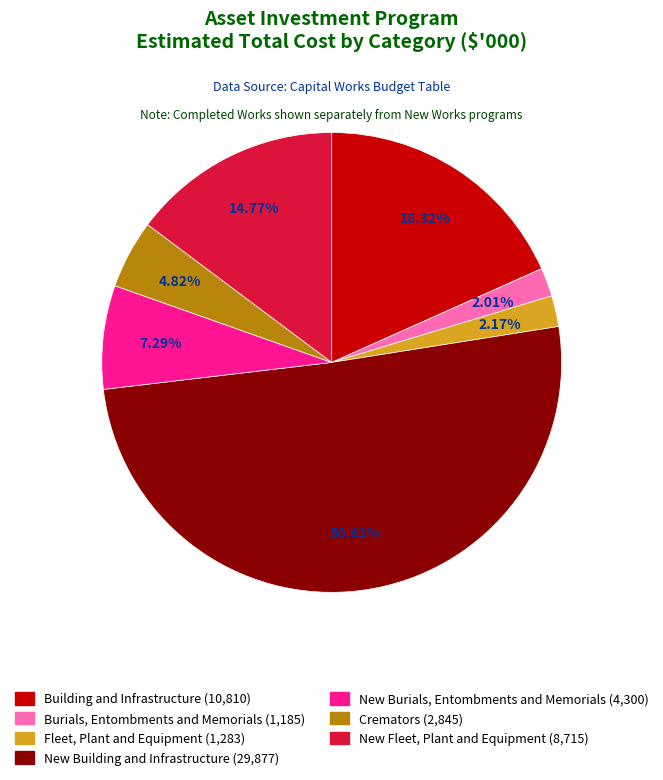

How many slices are in this pie chart?

7